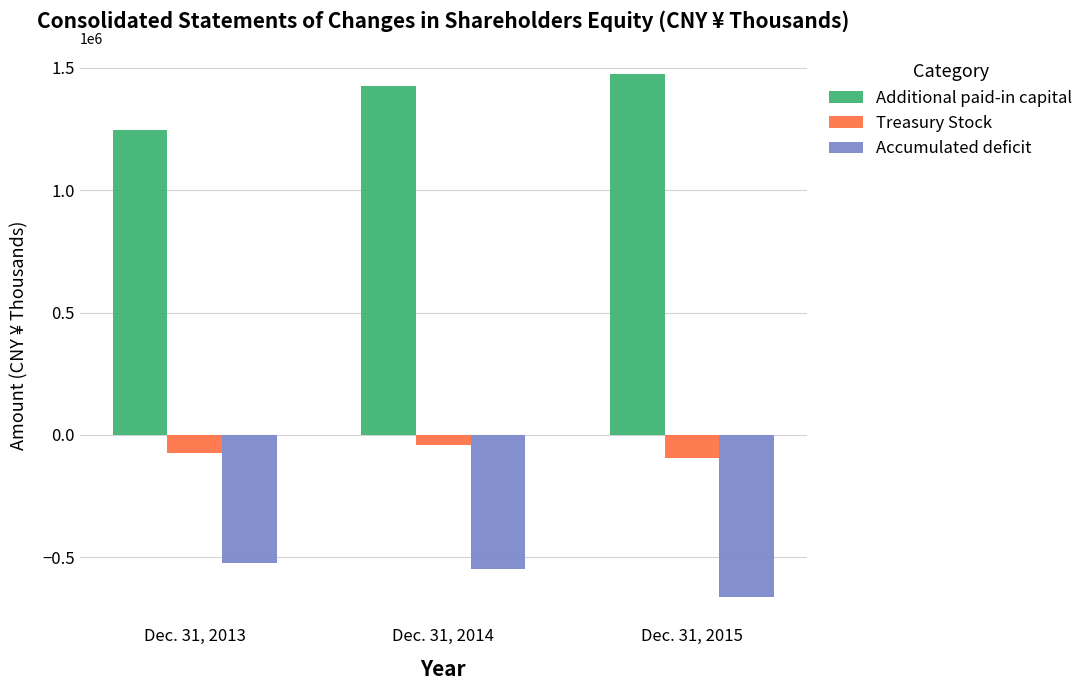

What are all the series names shown in the legend?

Additional paid-in capital, Treasury Stock, Accumulated deficit